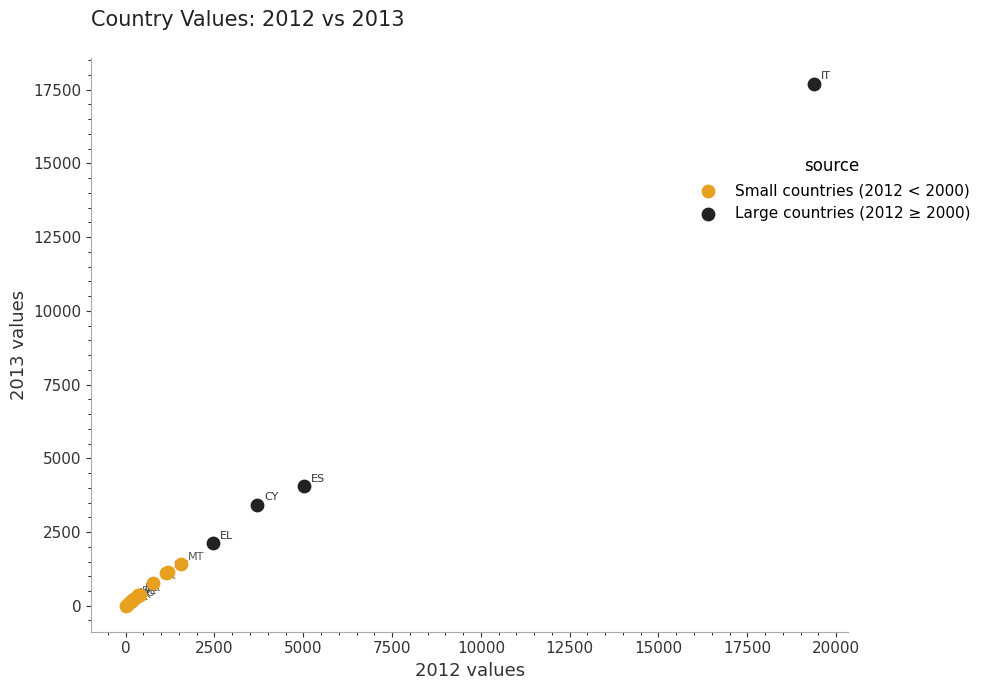

Which series has the largest Y range (max minus min)?

Large countries (2012 ≥ 2000)